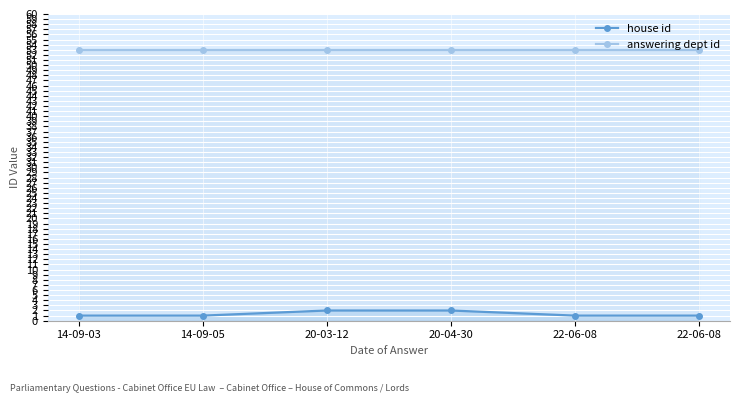

Reading left to right, extract all data points from this chart.

house id: 14-09-03=1	14-09-05=1	20-03-12=2	20-04-30=2	22-06-08=1	22-06-08=1
answering dept id: 14-09-03=53	14-09-05=53	20-03-12=53	20-04-30=53	22-06-08=53	22-06-08=53